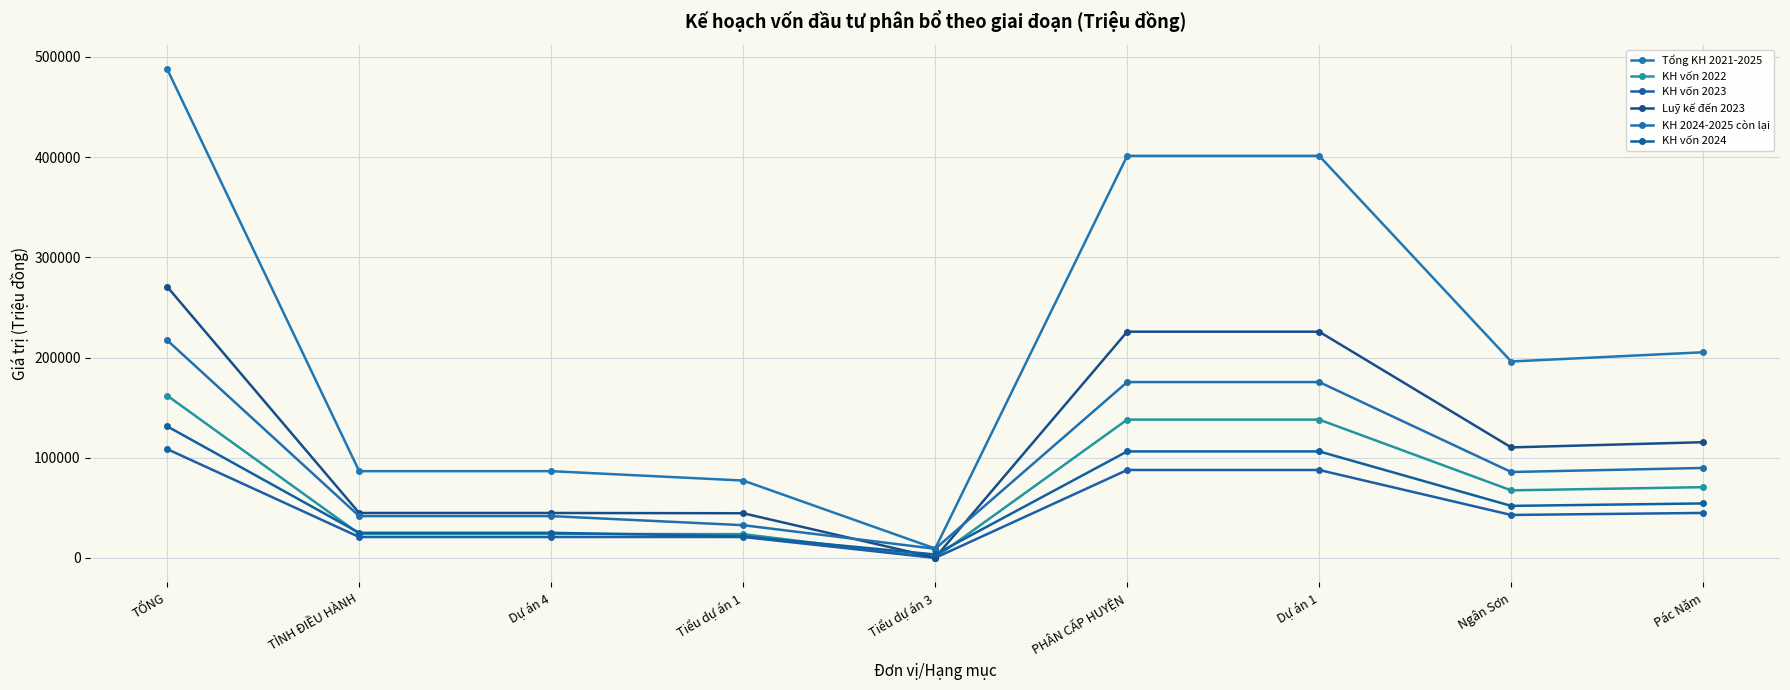

Which category has the highest value in the KH vốn 2023 series?

TỔNG